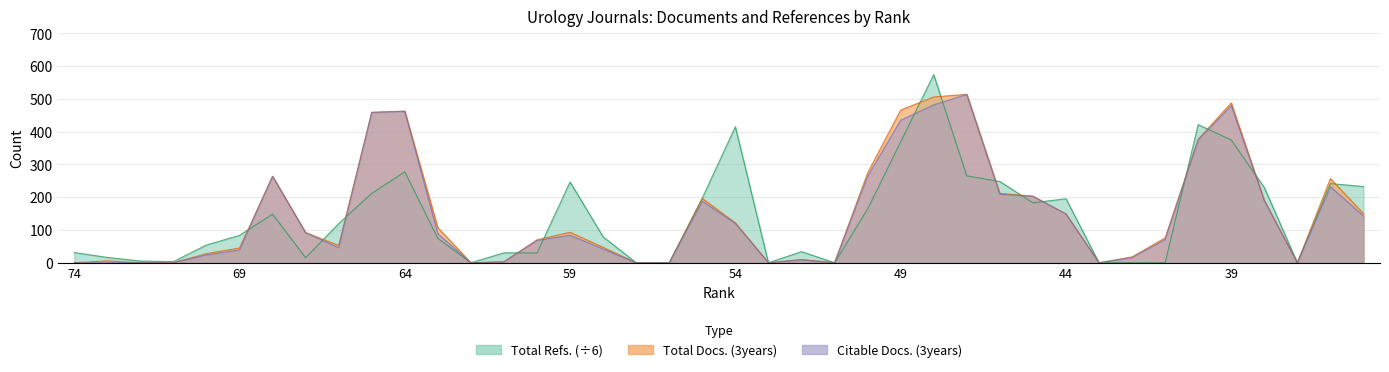

At which label does Total Refs. first exceed 83?

69